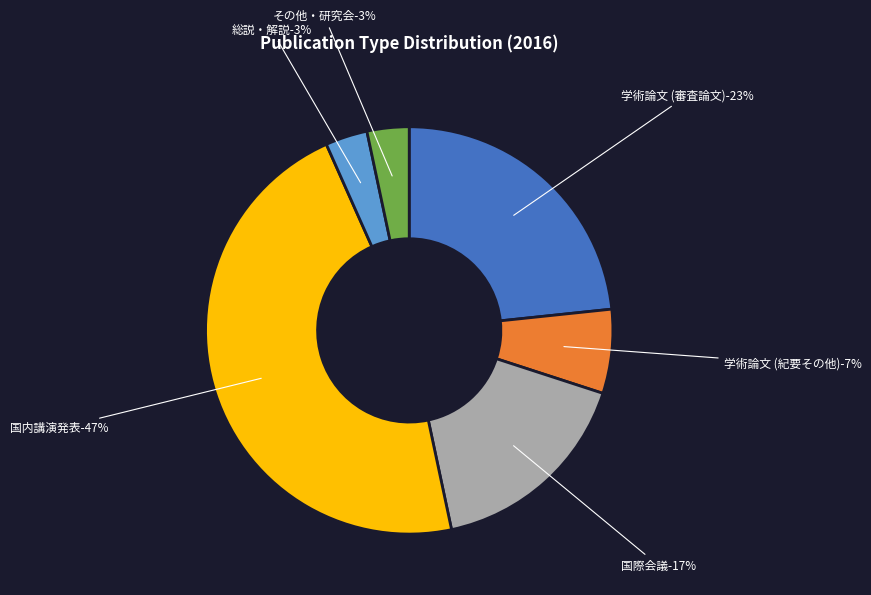

How many segments does this pie chart have?

6